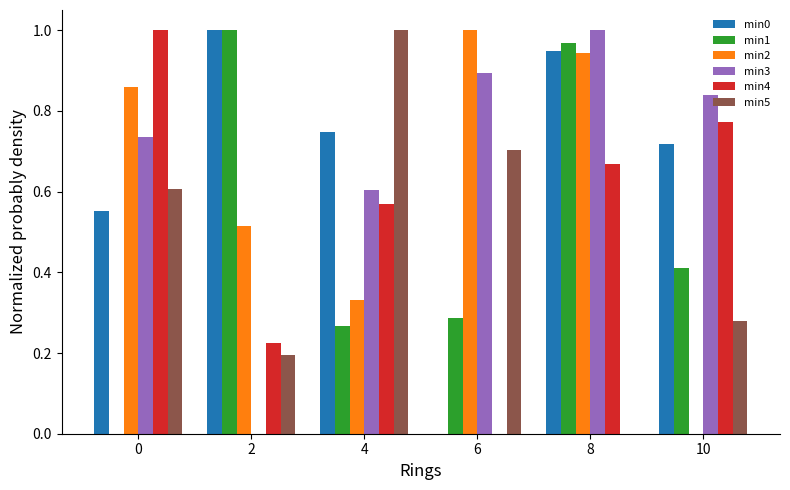

How many values in min4 are above zero?

5